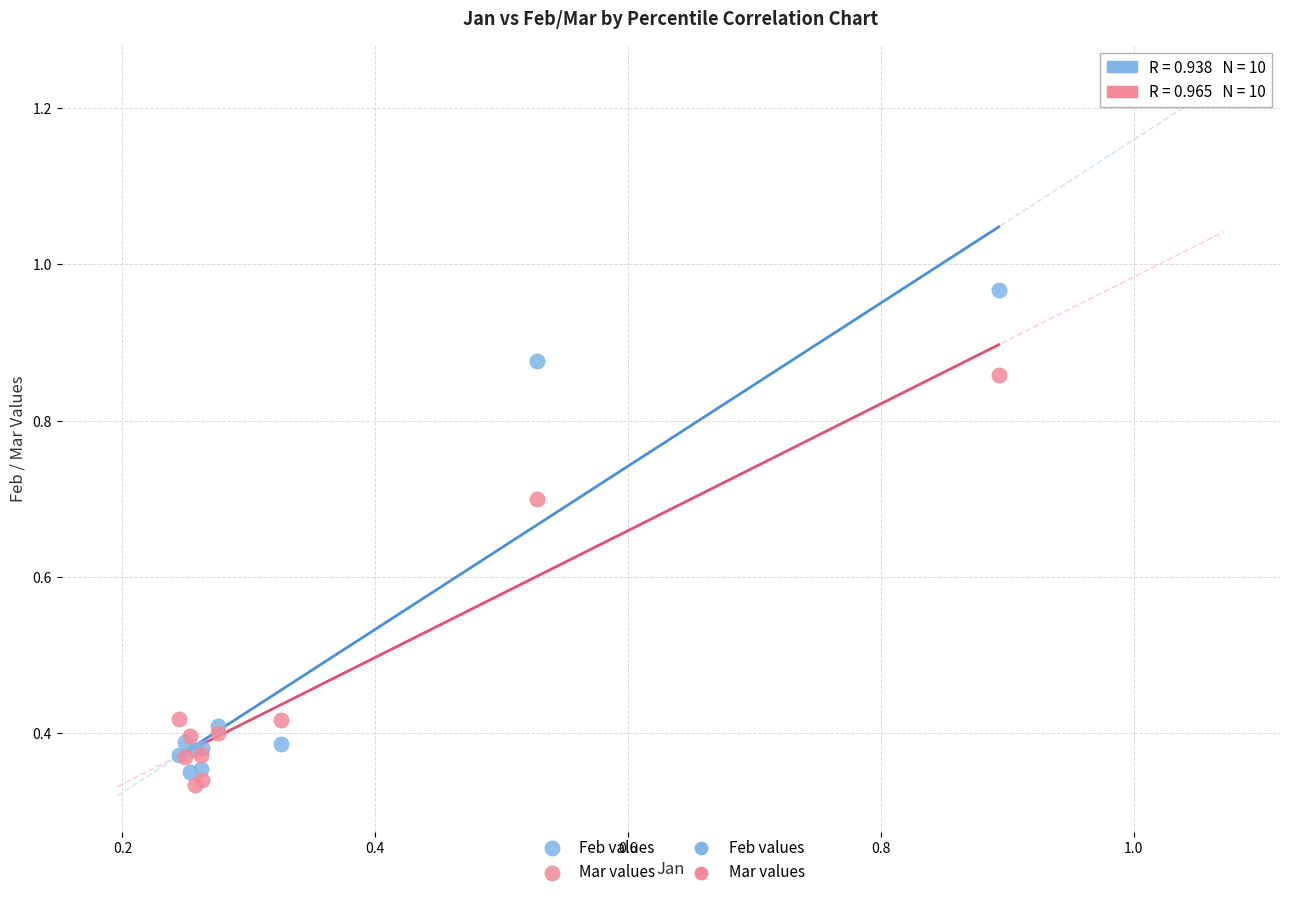

Which series contains the lowest Y value?

Mar values